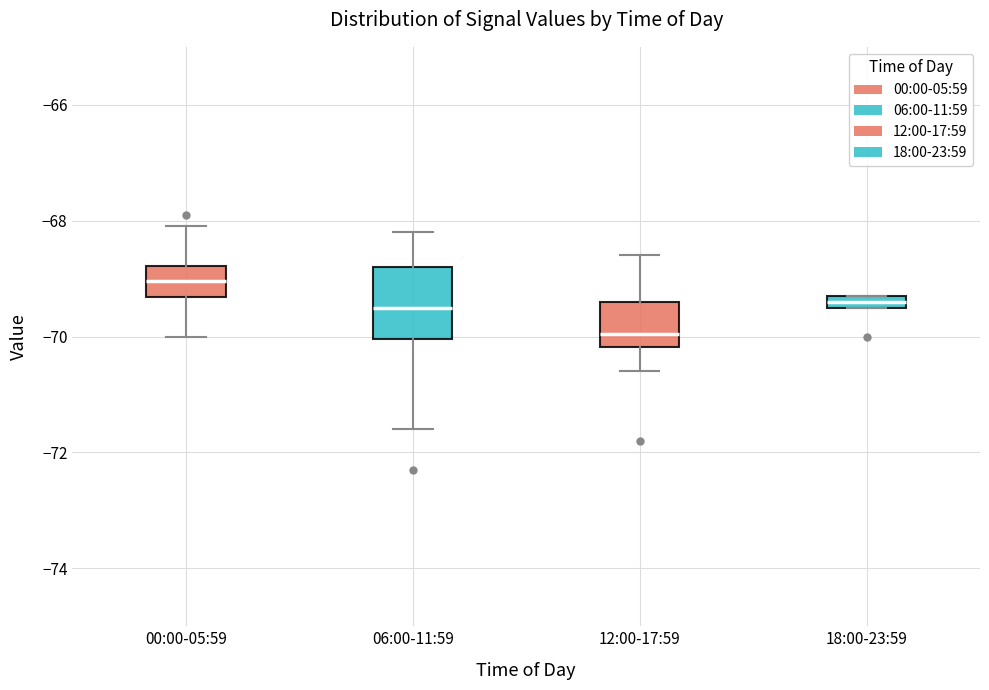

Where is the lower edge of the box for 18:00-23:59 on the y-axis? The values are not printed on the chart, so give them approximately, as read against the axis.

-69.4